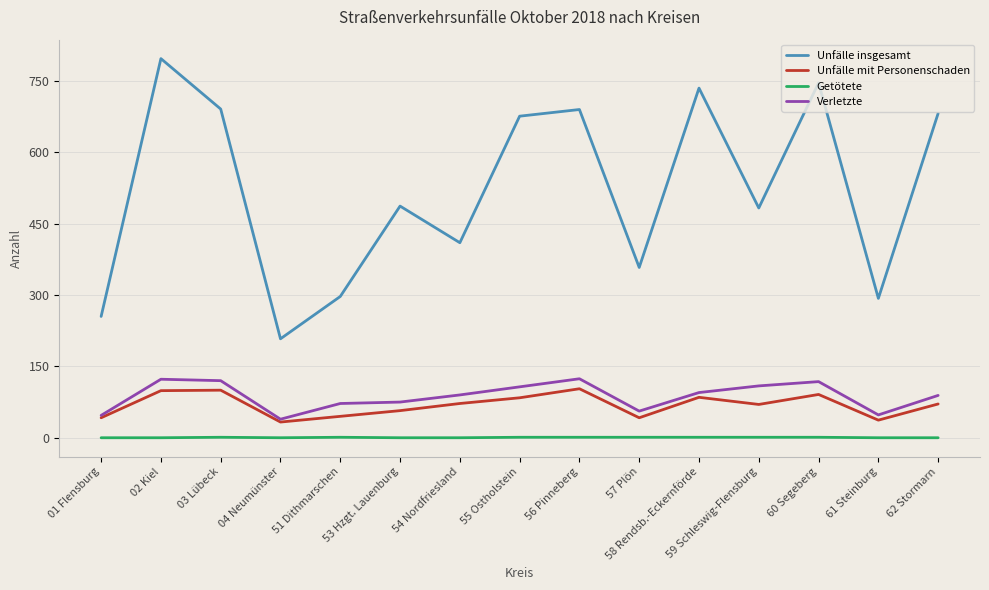

True or false: Unfälle insgesamt and Getötete cross at least once.

False